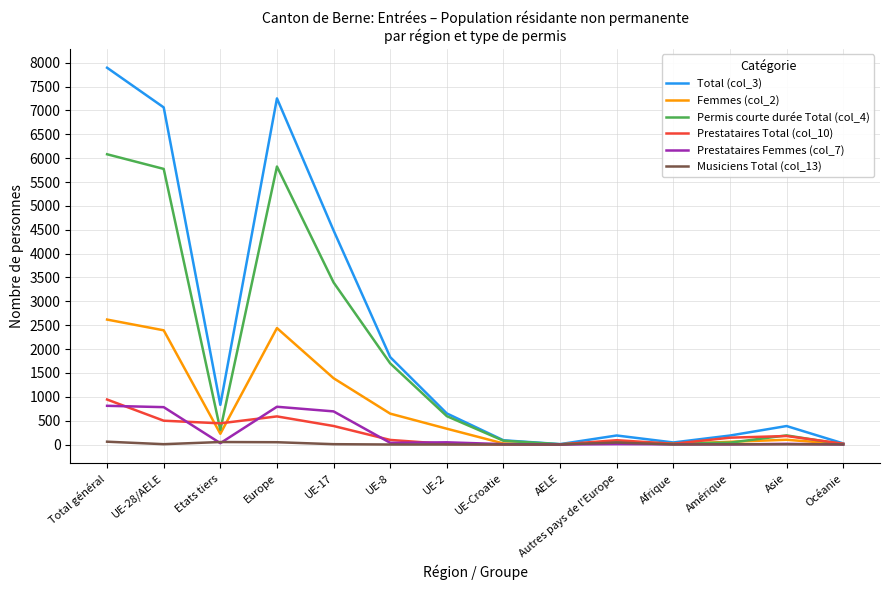

Does the chart have visible grid lines?

Yes